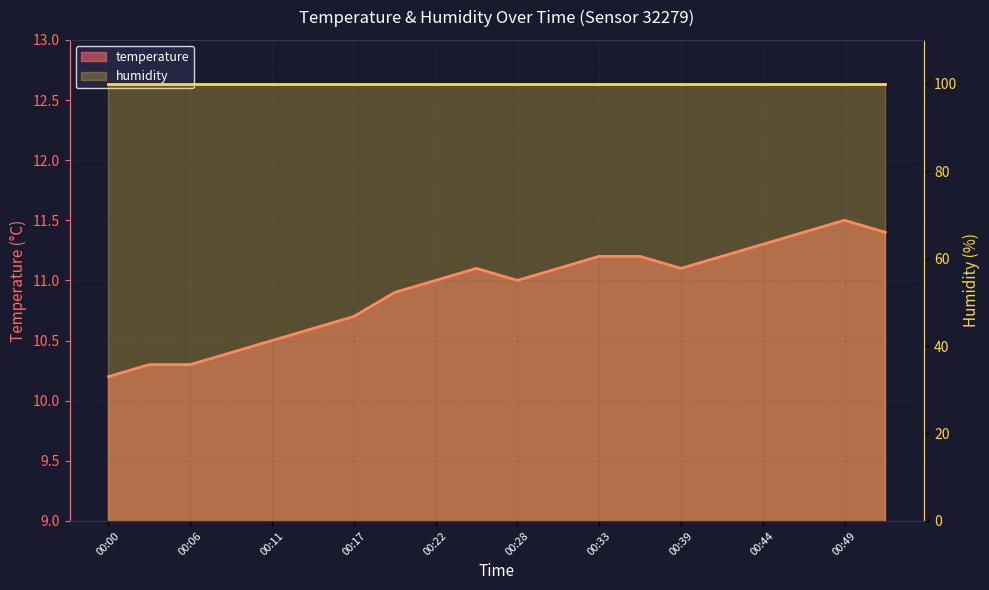

The value at 00:41 is 6.9. True or false?

False